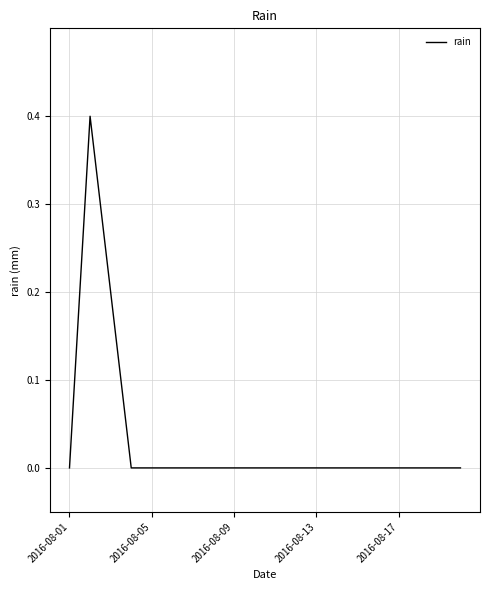

What is the difference between the maximum and minimum values?

0.4